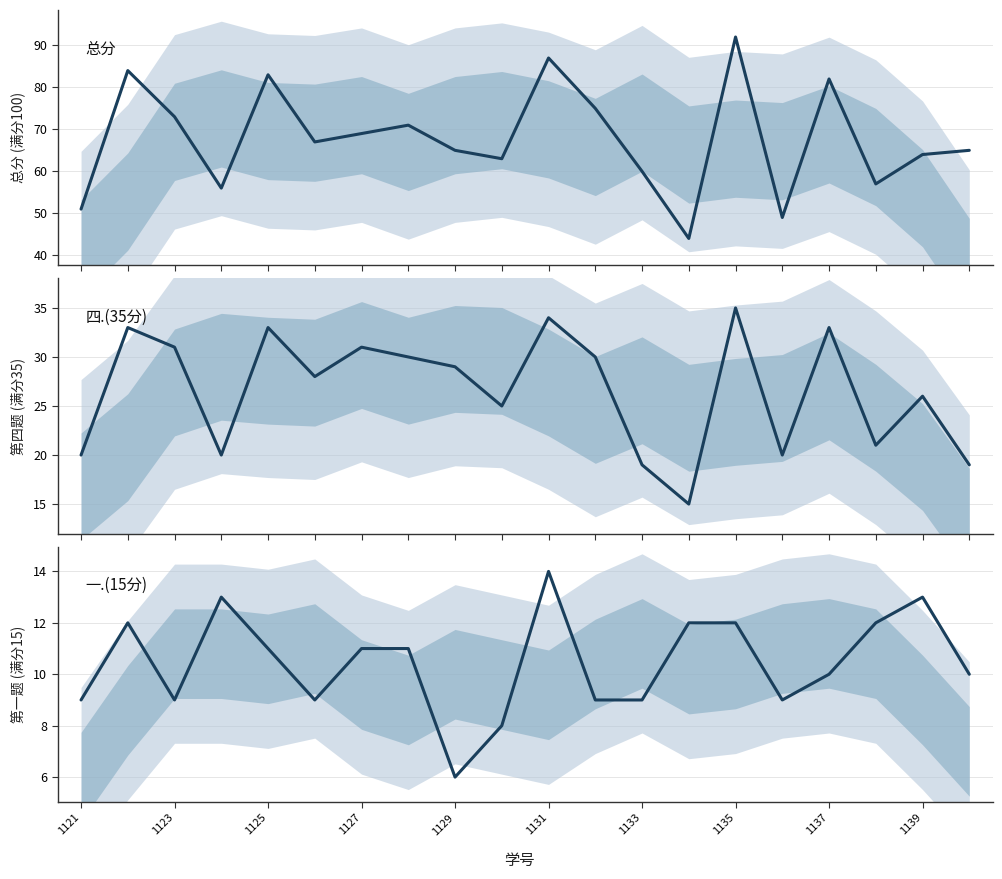

What is the difference between the maximum and minimum values in the 一.(15分) series?

8